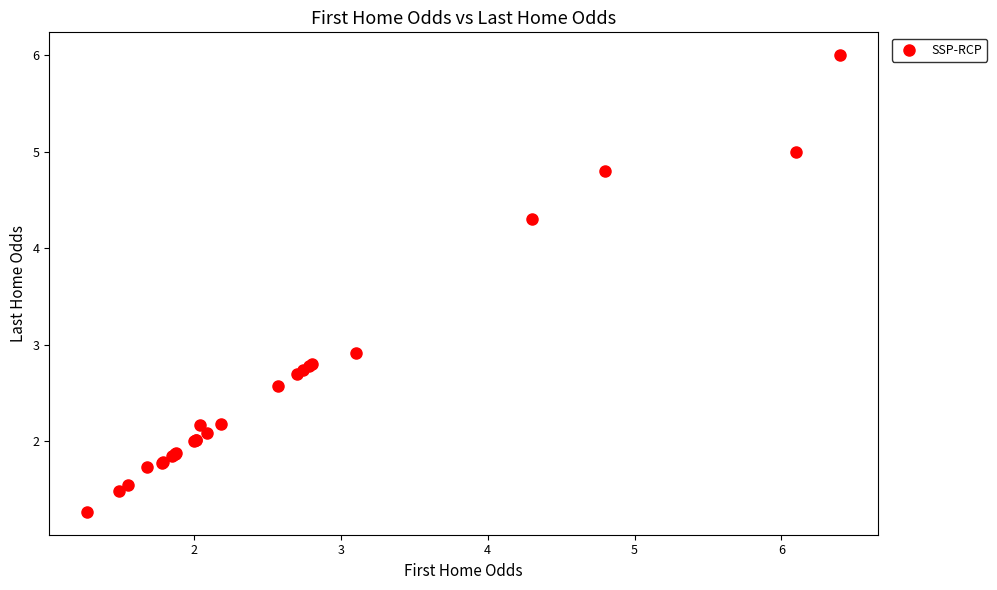

What Y value in the scatter plot is closest to 3?

2.9